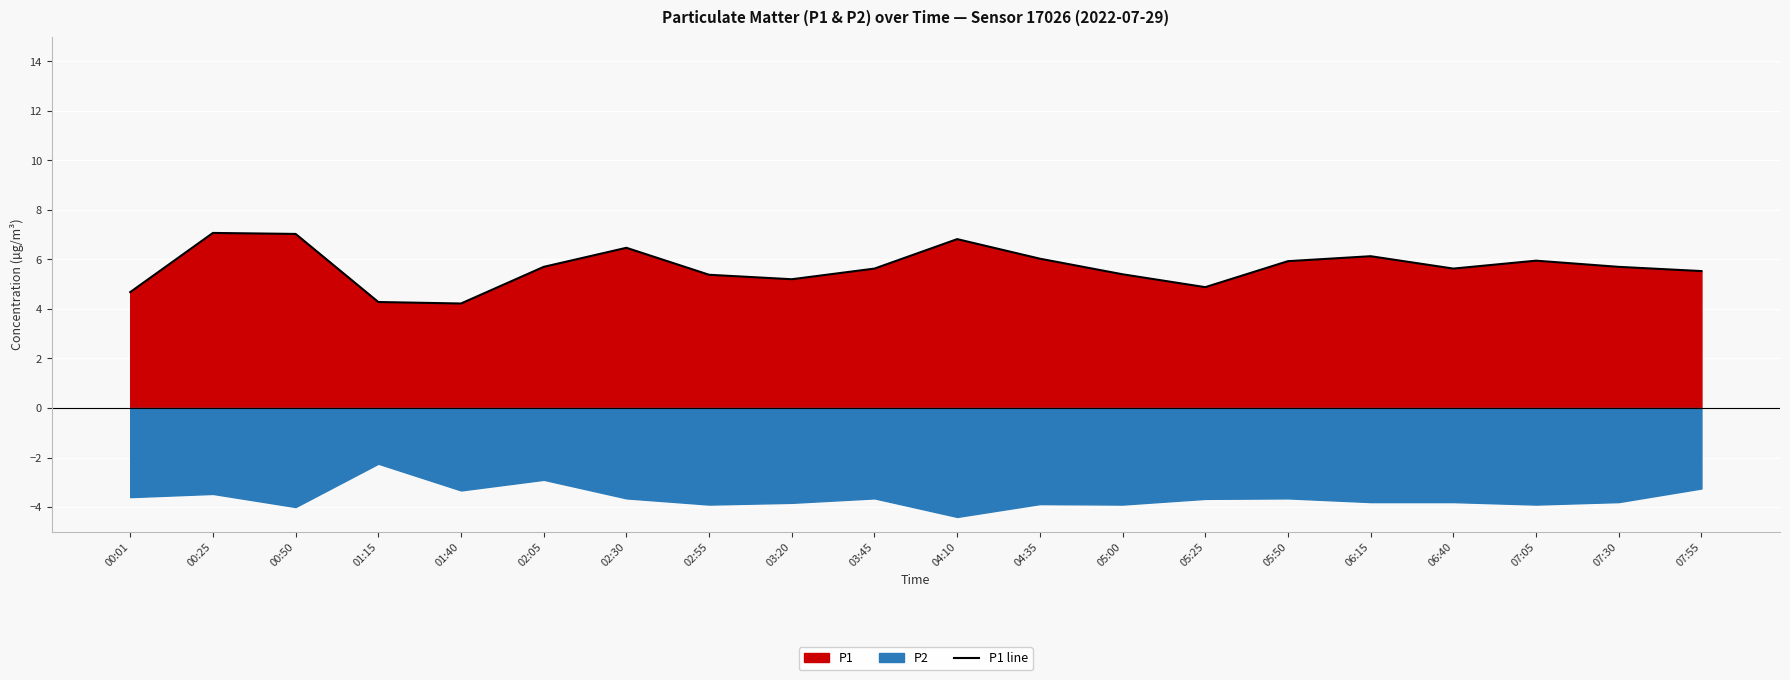

Reading left to right, extract all data points from this chart.

4.7	7.1	7.0	4.3	4.2	5.7	6.5	5.4	5.2	5.6	6.8	6.0	5.4	4.9	5.9	6.1	5.6	6.0	5.7	5.5